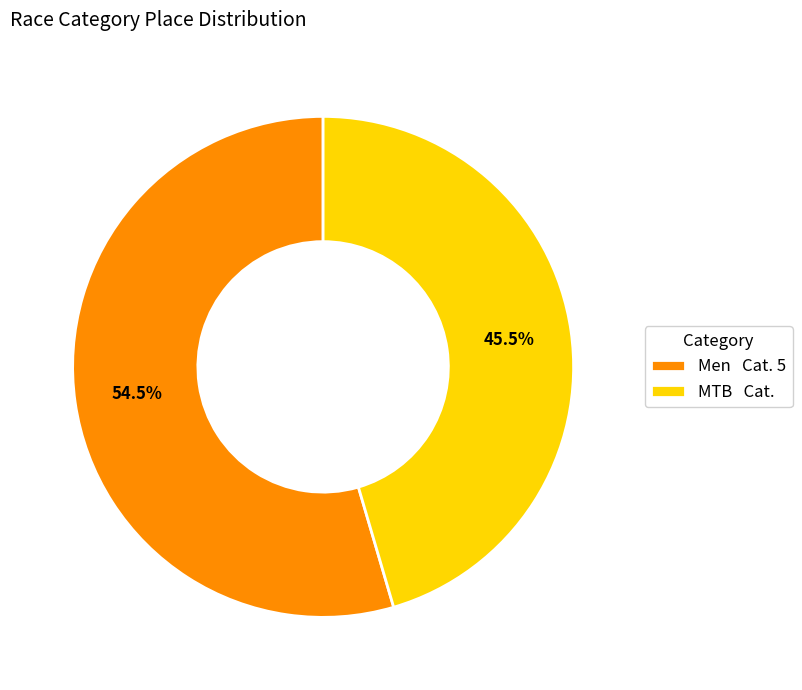

What is the ratio of the value at Men Cat. 5 to the value at MTB Cat.?

1.2